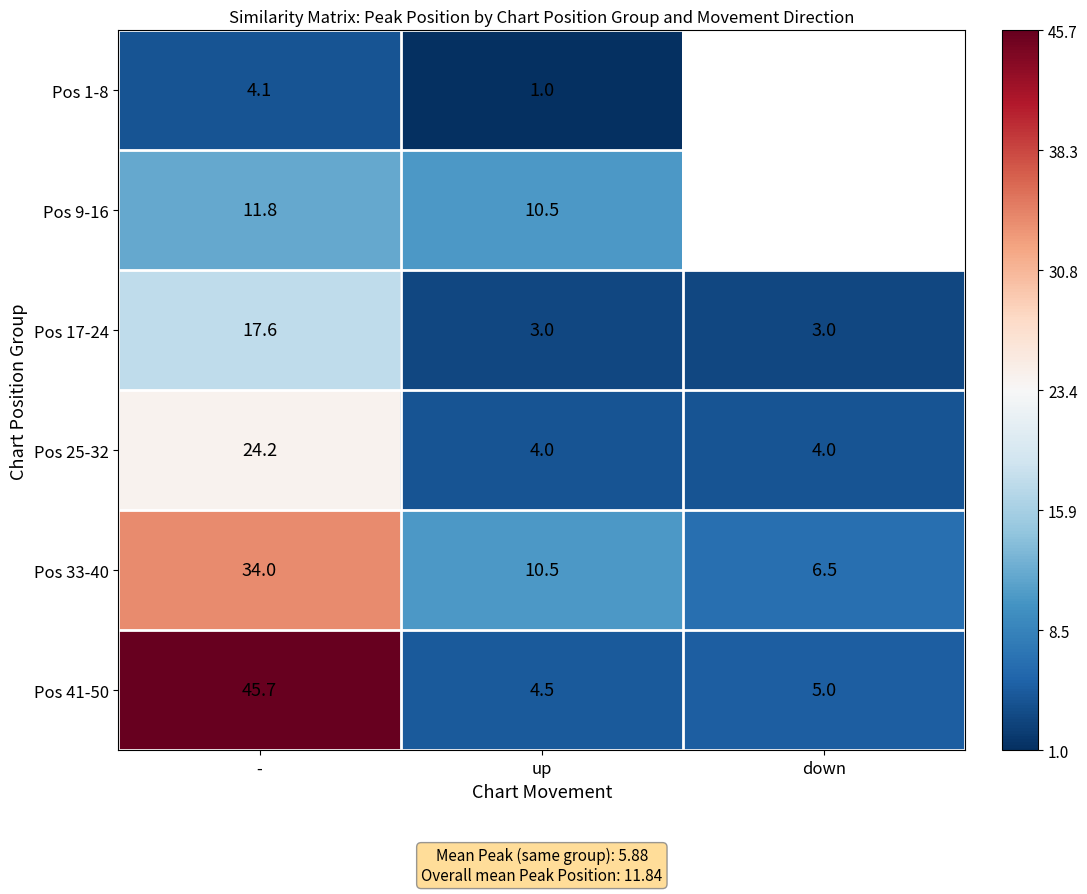

List the labels in order of Pos 33-40 value, smallest first.

down, up, -